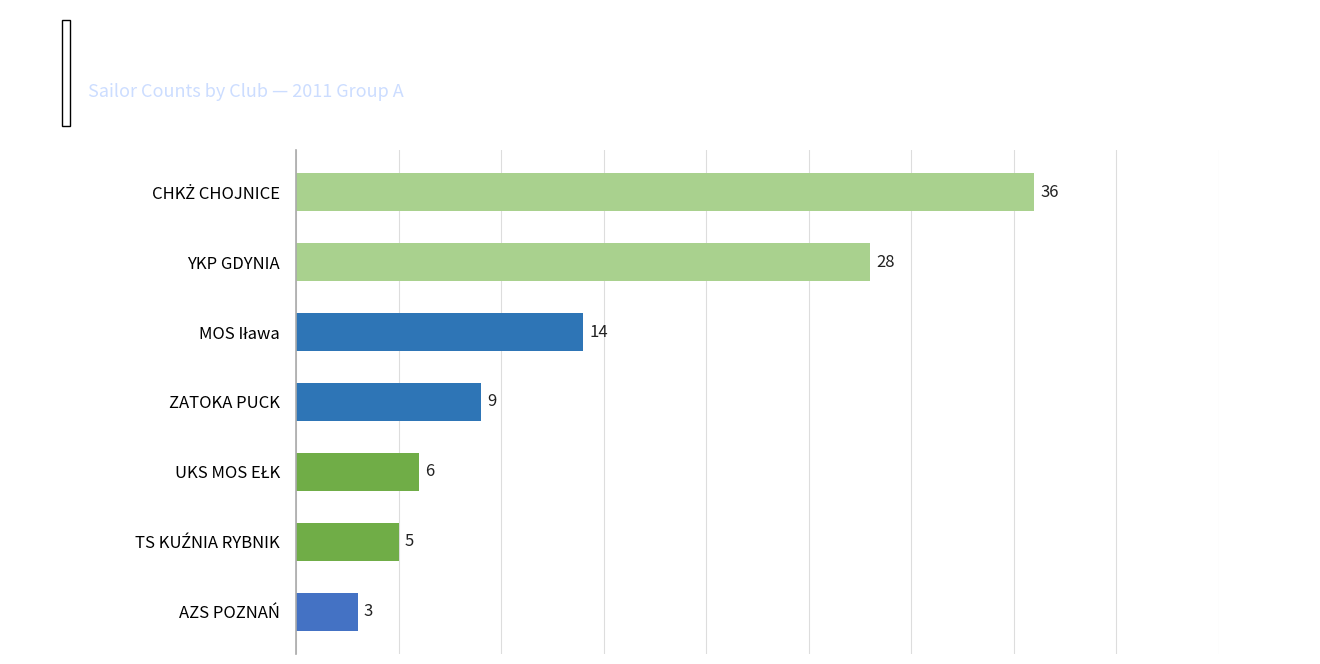

Does the chart contain stacked bars?

No